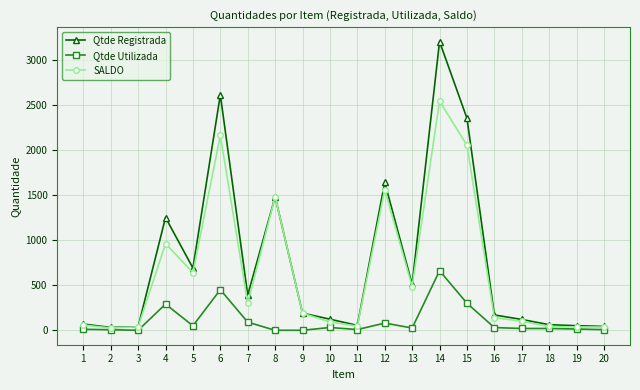

True or false: SALDO has more than 2 interior local peaks.

True